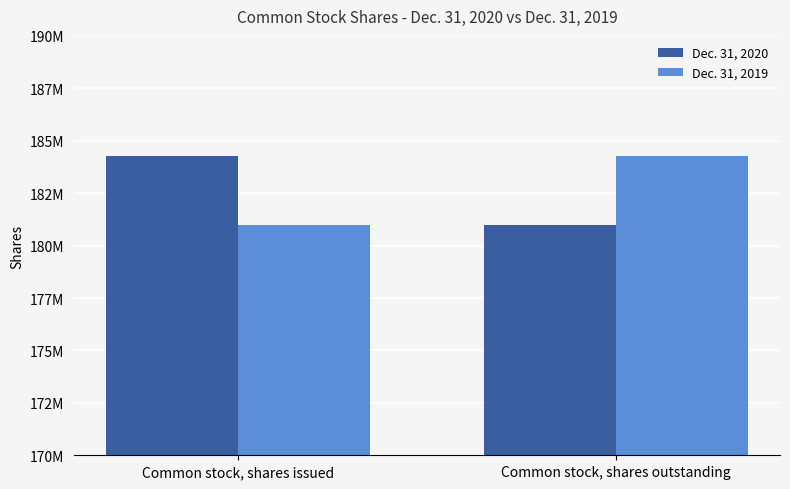

Does the chart contain stacked bars?

No